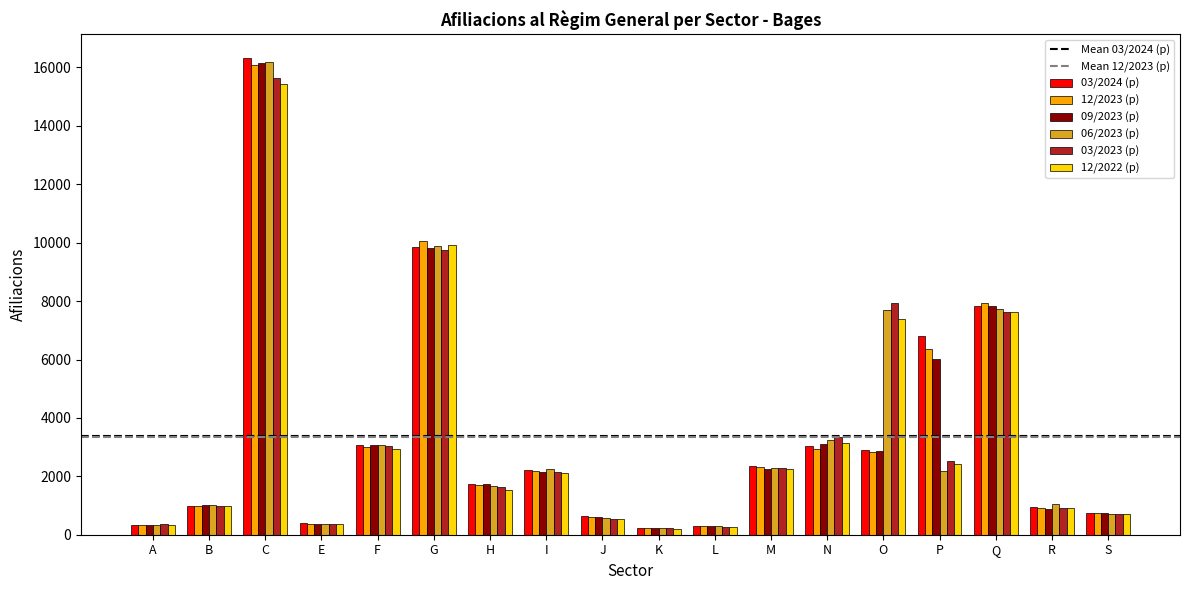

Which category has the highest value across all series?

C